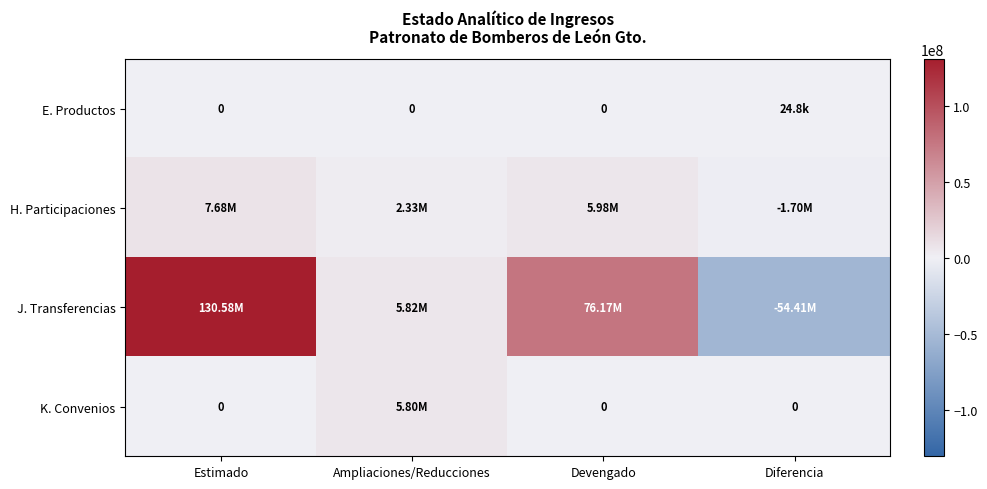

What is the difference between the maximum and minimum values in the K. Convenios series?

5798706.8